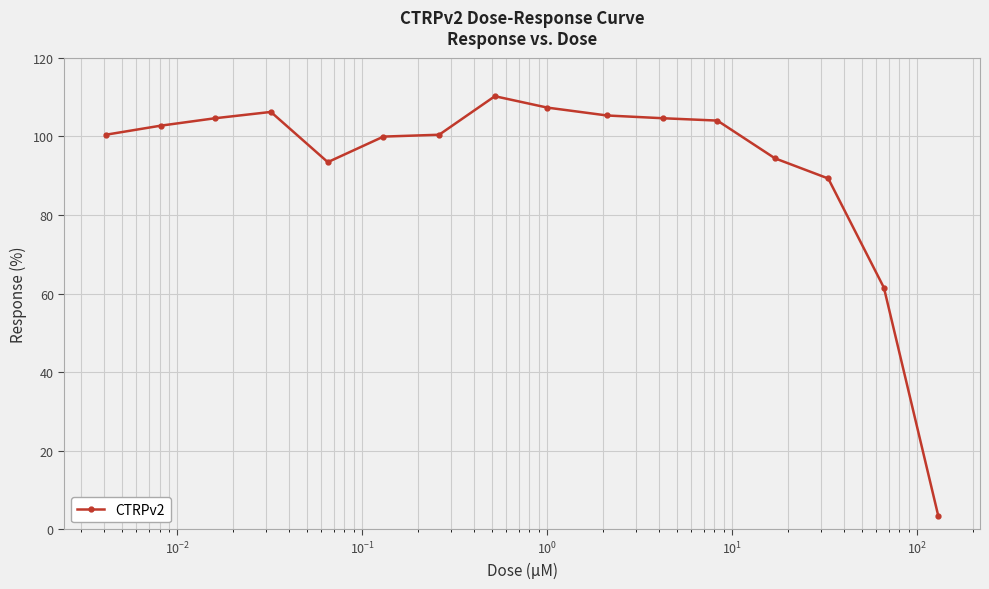

What is the maximum value shown in the chart?

110.2